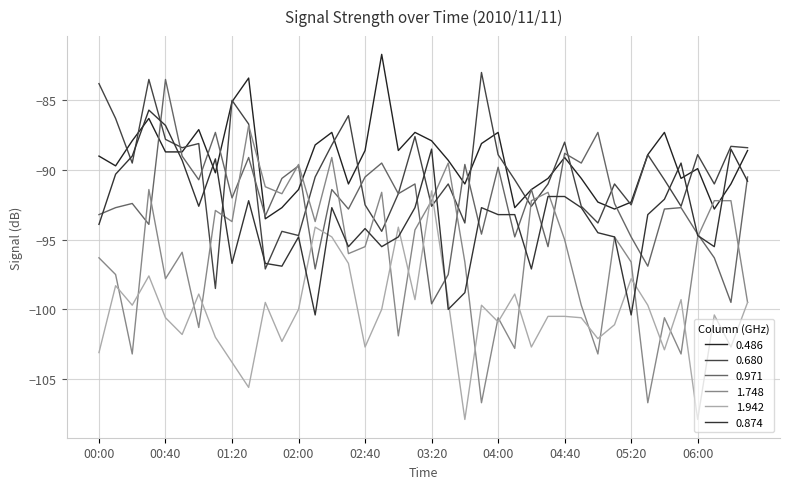

At which label is 0.486 closest to -87?

01:00